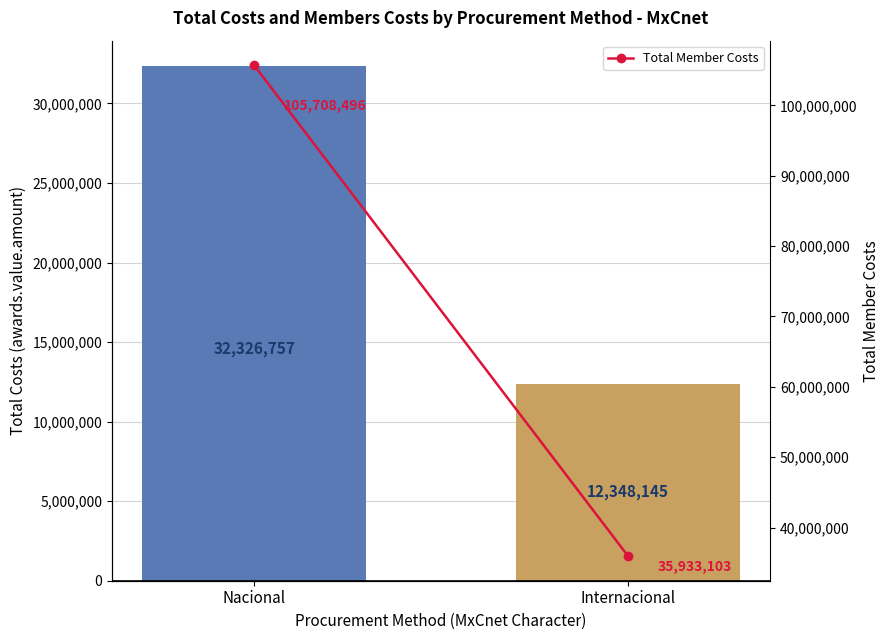

Is the value of Total Costs at Internacional greater than the value of Total Member Costs at Nacional?

No